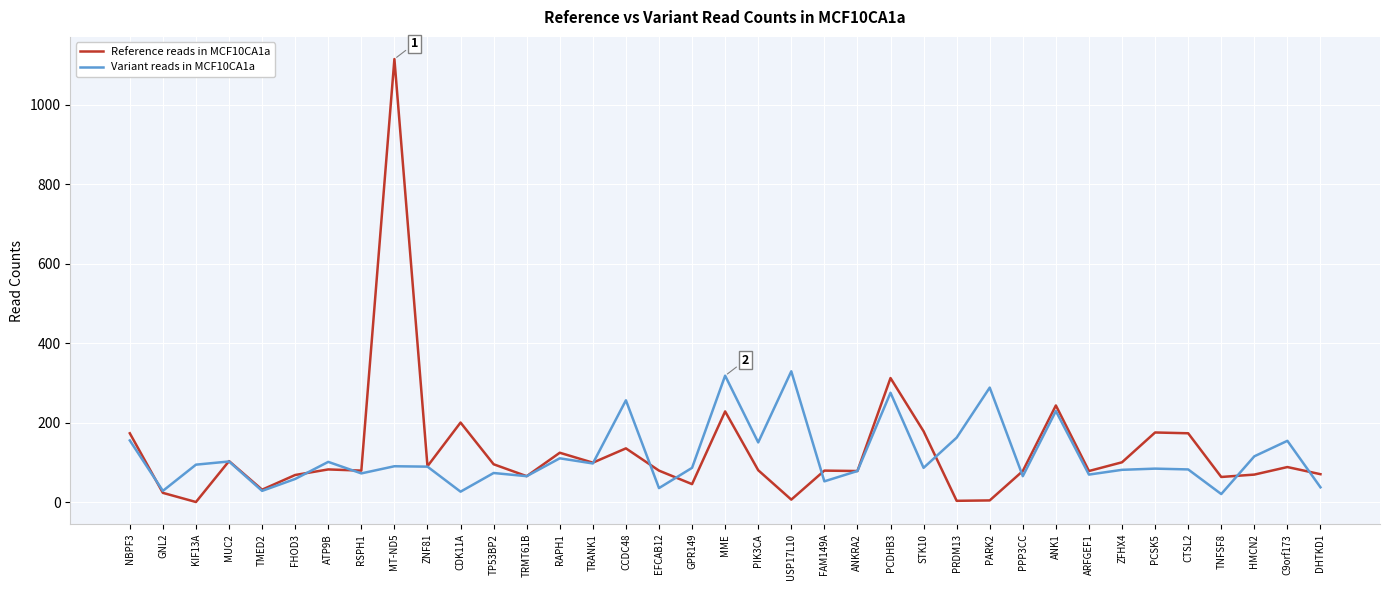

List the series in order of their peak value, highest first.

Reference reads in MCF10CA1a, Variant reads in MCF10CA1a